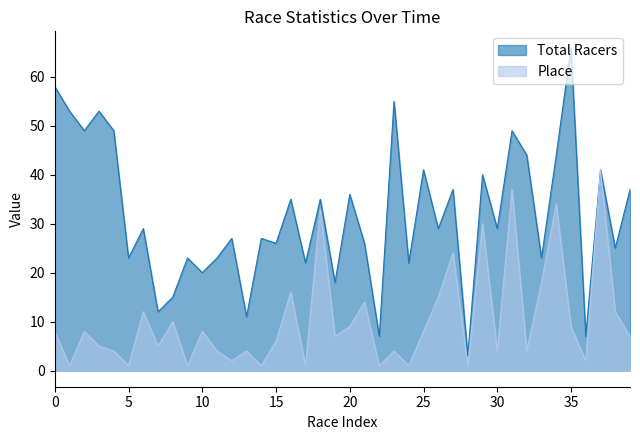

Rank the series at 23 from lowest to highest value.

Place, Total Racers